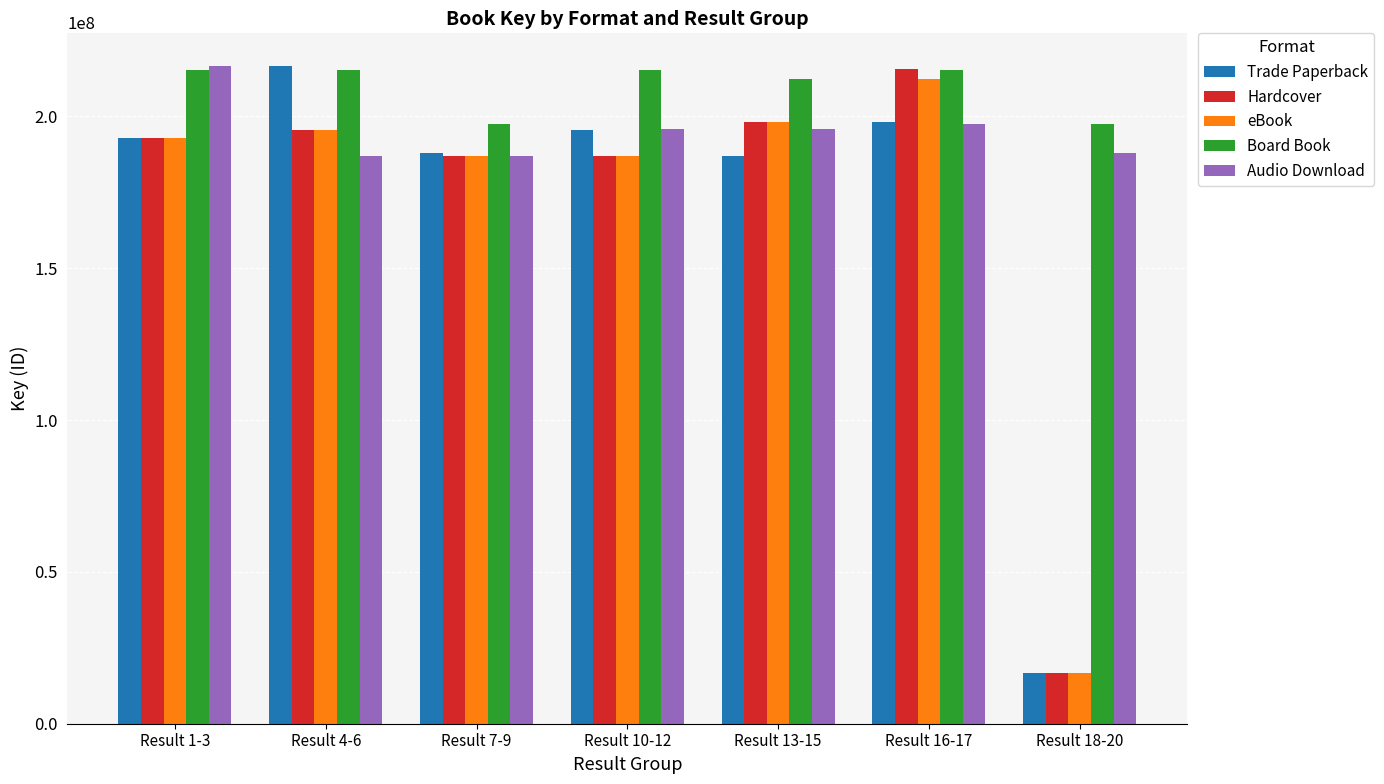

The value of Board Book at Result 1-3 is 73107845. True or false?

False